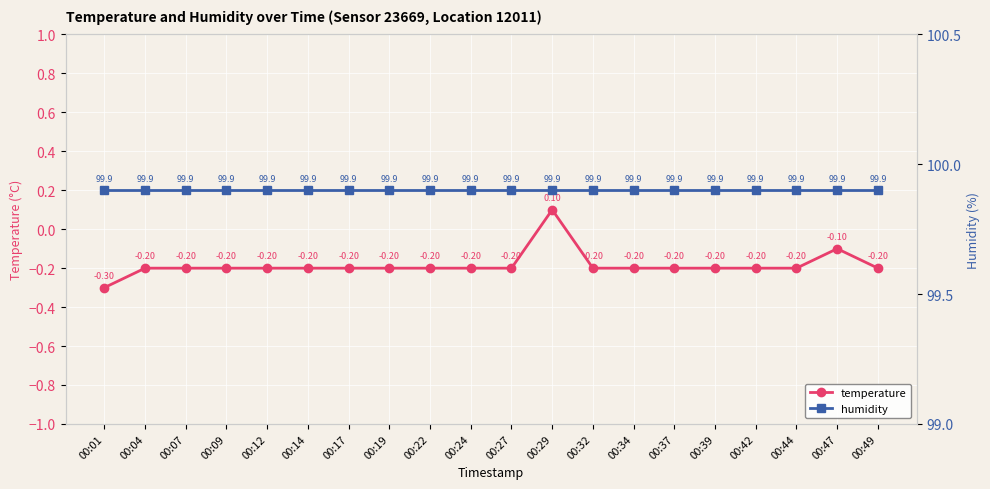

Where does the temperature series first go above 0?

00:29